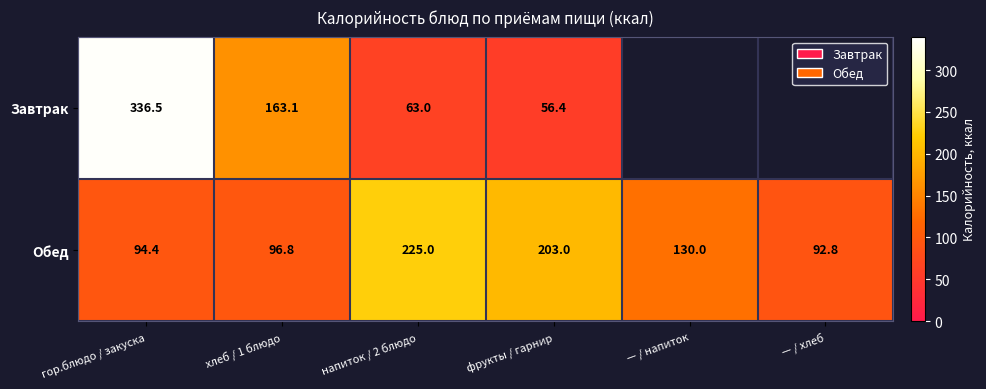

What is the difference between the Завтрак values at напиток / 2 блюдо and хлеб / 1 блюдо?

100.1